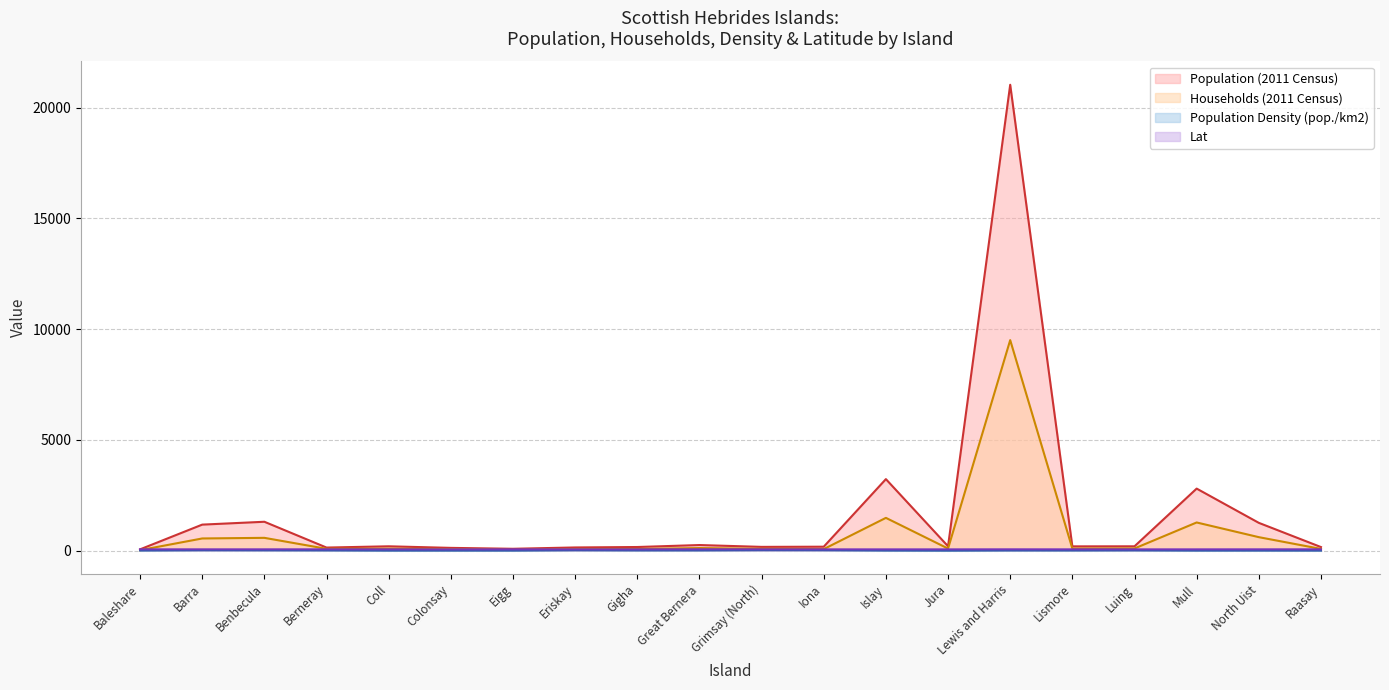

True or false: Population (2011 Census) (line) and Lat (line) intersect in this chart.

False